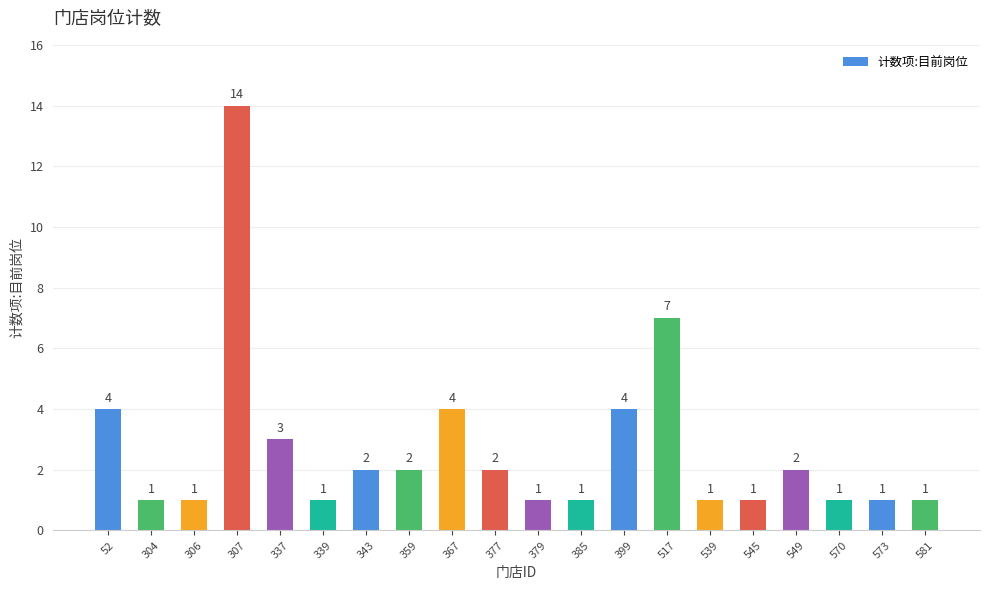

Between 52 and 339, which is larger?

52